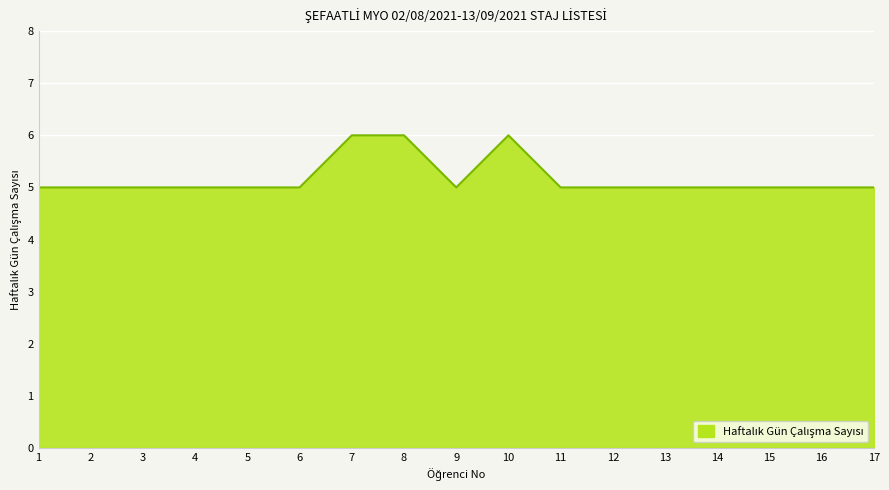

Between 16 and 7, which is larger?

7